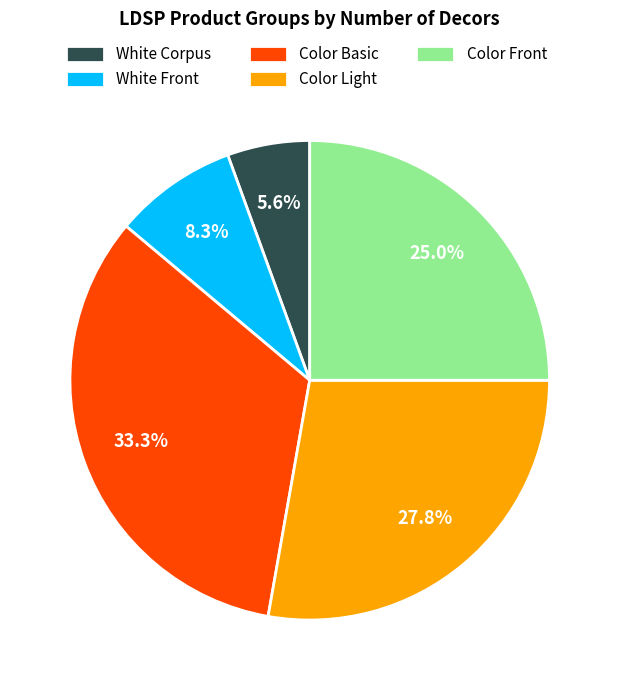

Between White Corpus and Color Front, which is larger?

Color Front